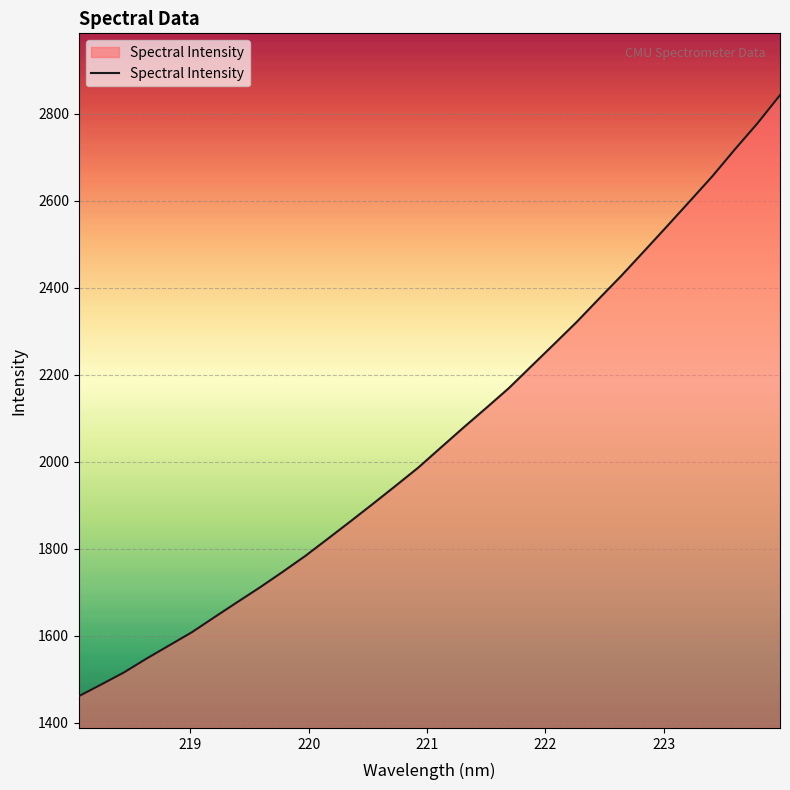

What is the minimum value shown in the chart?

1460.8